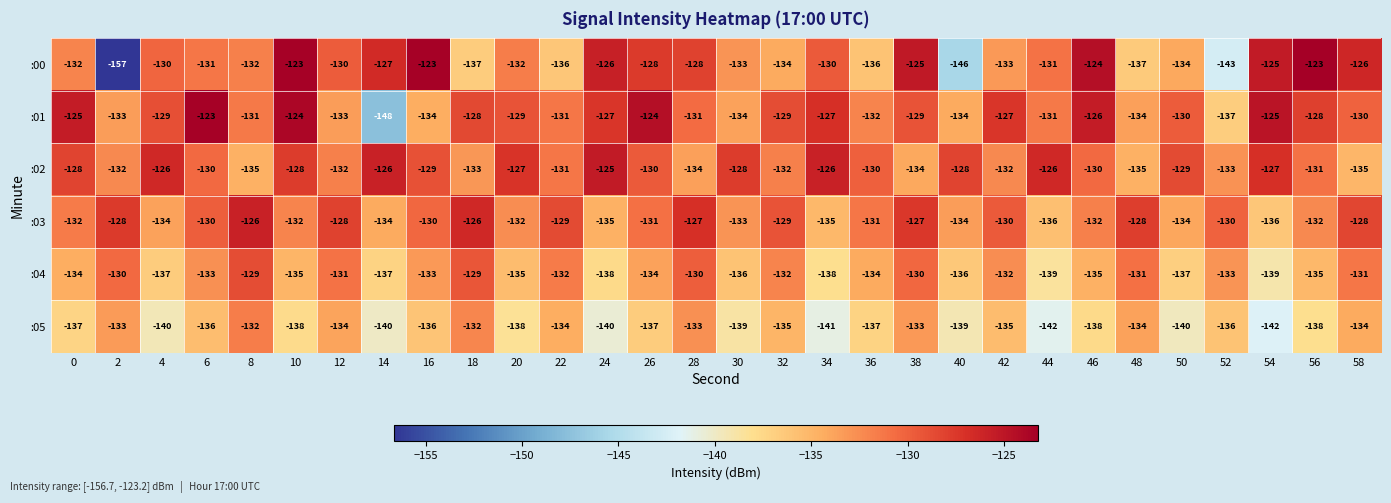

What is the sum of all :00 values?

-3952